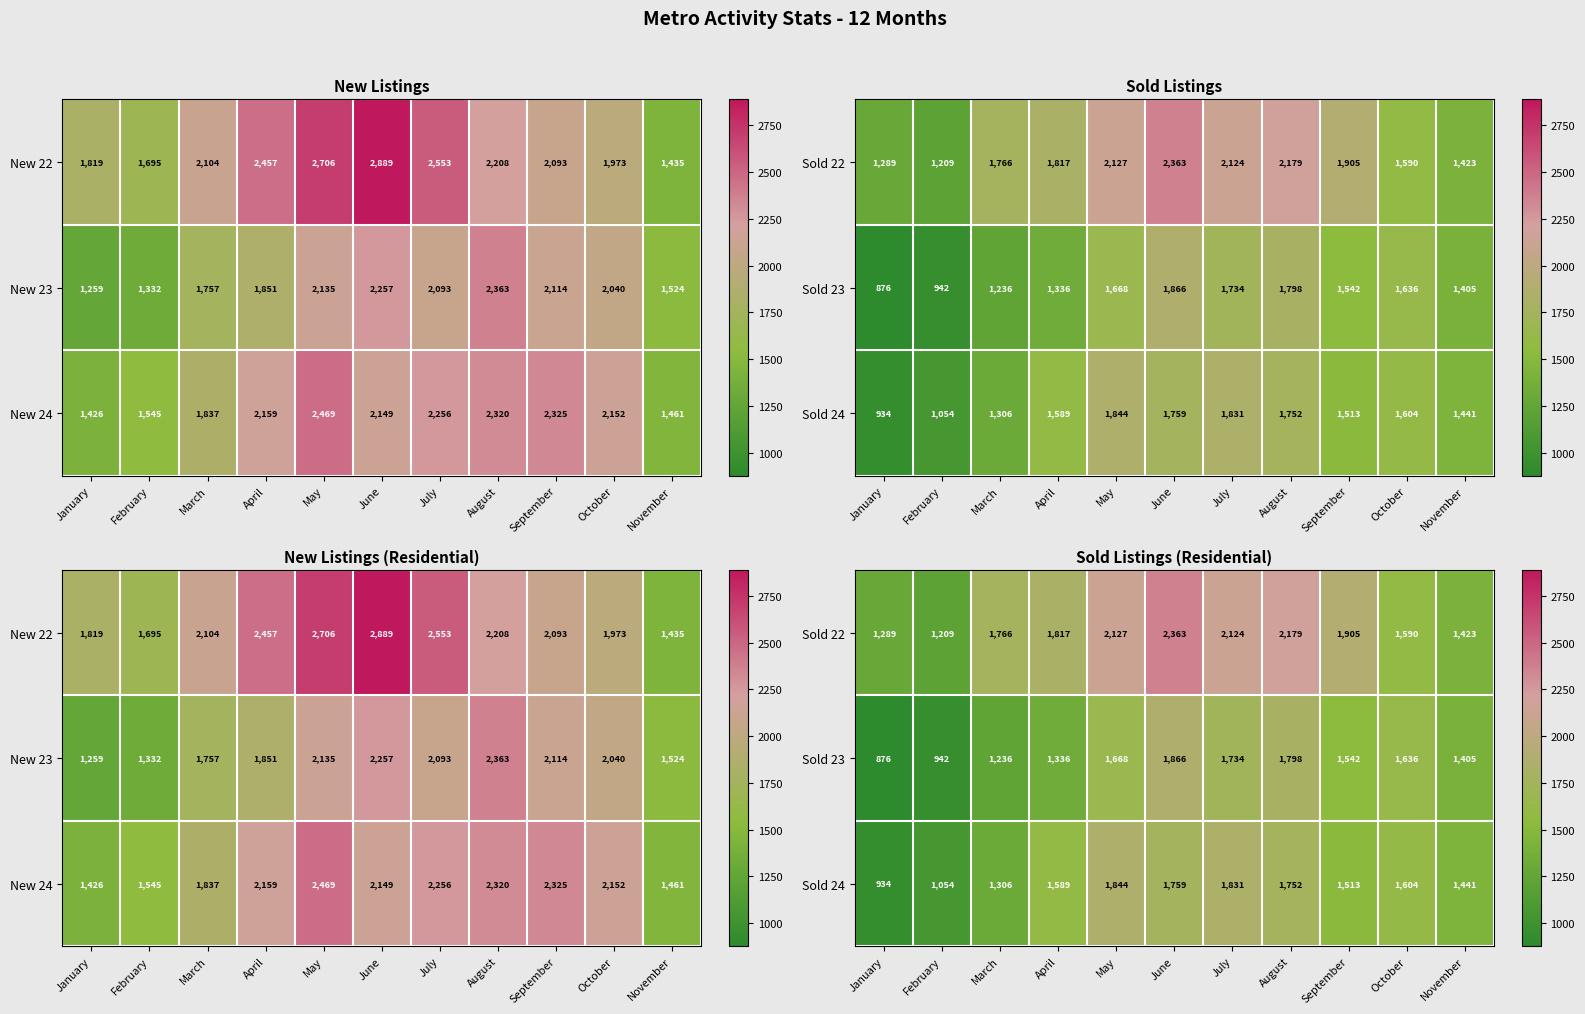

How many data points in Sold 23 are less than 1542?

5